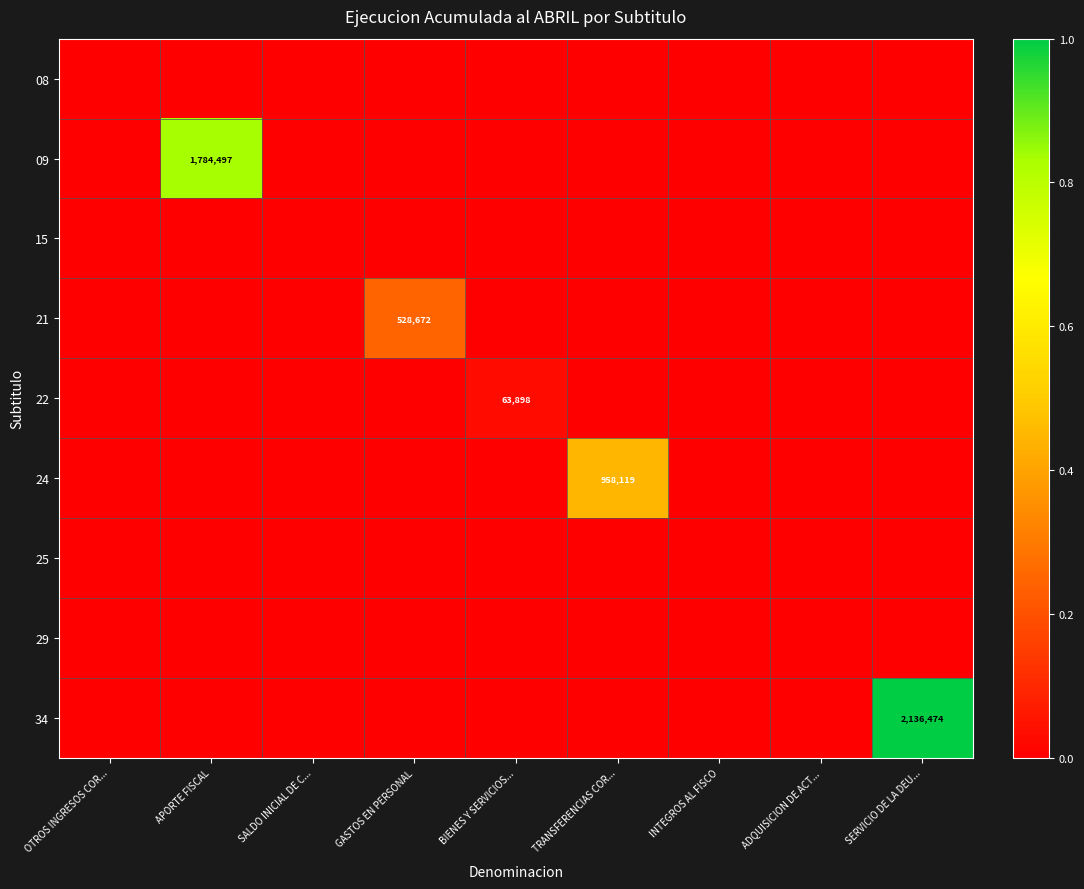

At which label is 21 closest to 0?

OTROS INGRESOS COR...